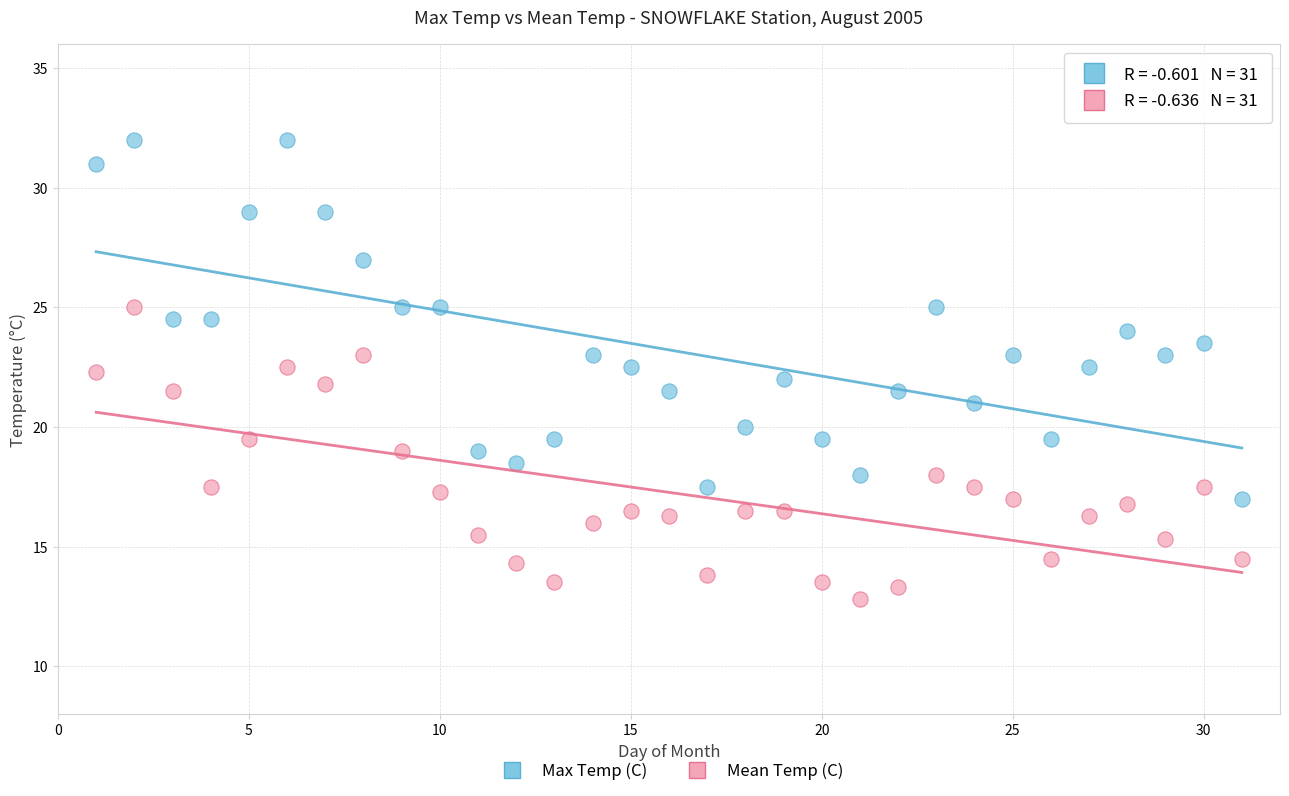

What is the X range (max minus min) for the scatter plot?

30.0